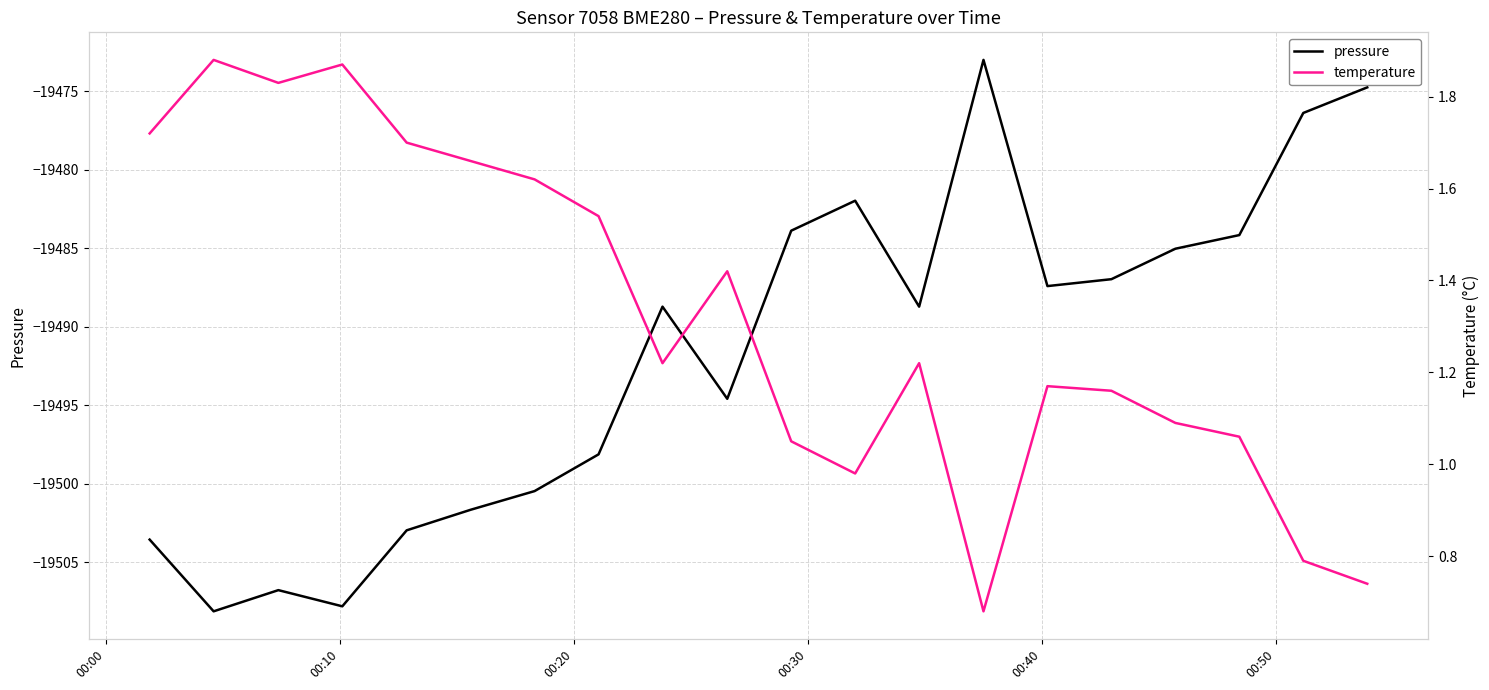

What are all the series names shown in the legend?

pressure, temperature